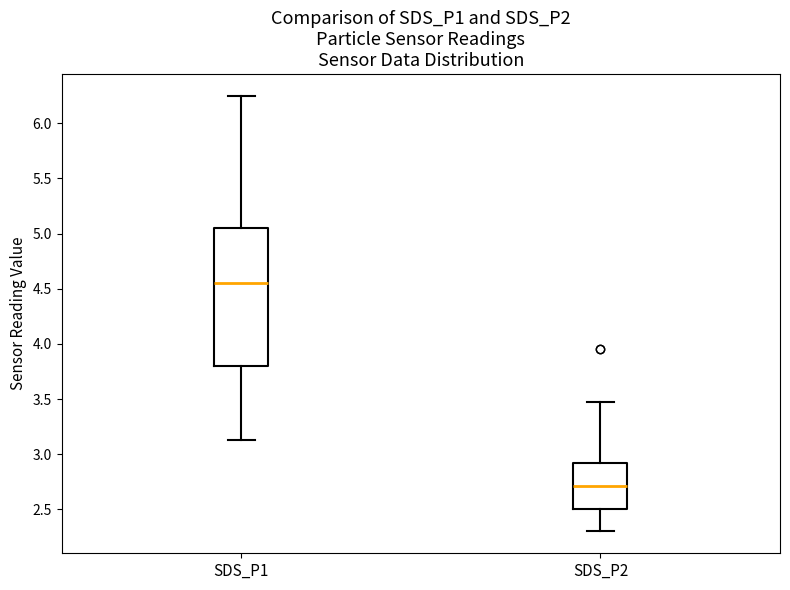

Which box is the tallest, from its lower edge to its upper edge?

SDS_P1